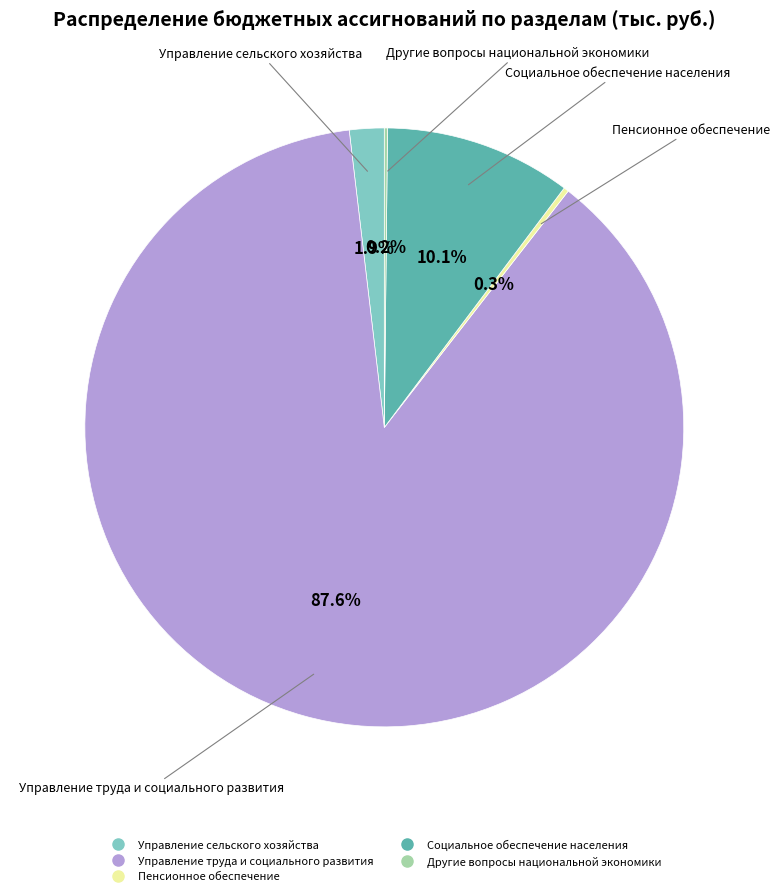

How much of the chart is everything except Управление сельского хозяйства?

98.1%